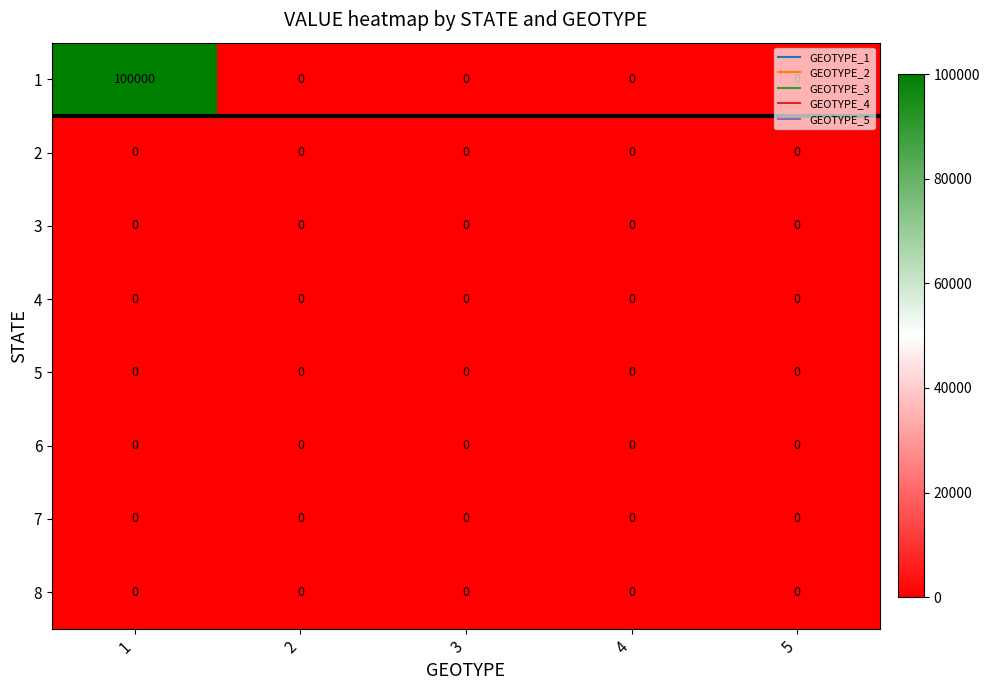

Between 1 and 5, which series saw the biggest shift?

1